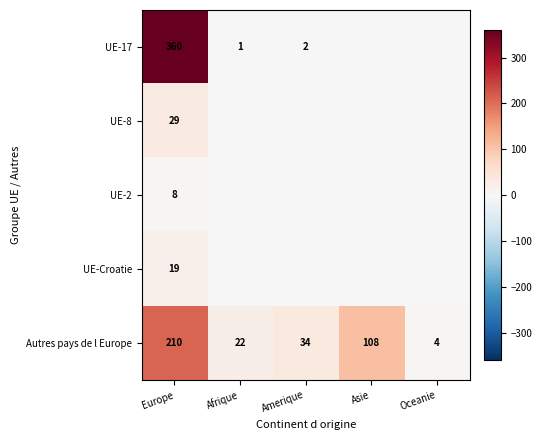

What is the difference between the second highest and minimum values in the Autres pays de l Europe series?

104